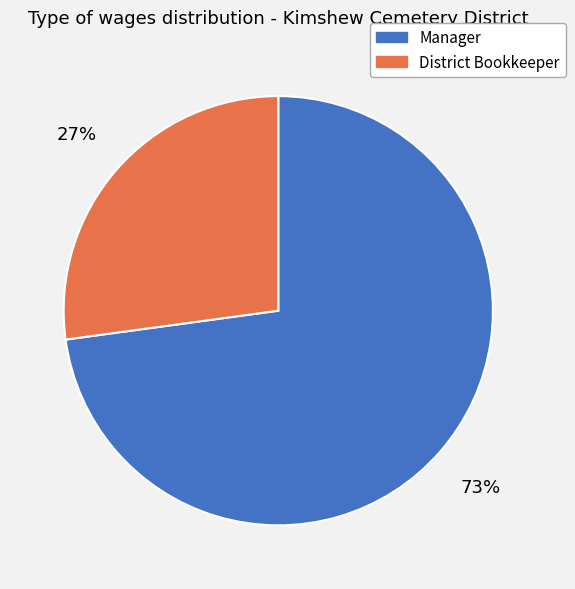

Between Manager and District Bookkeeper, which is larger?

Manager